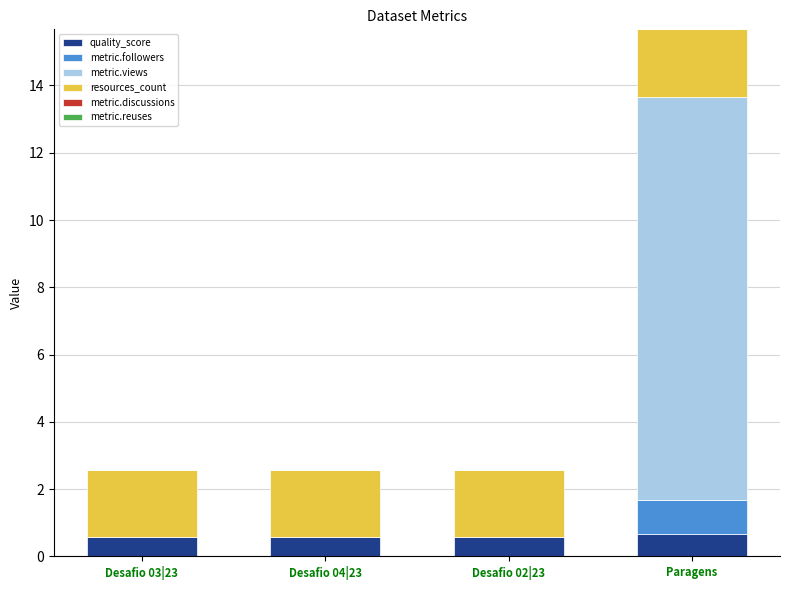

What is the sum of the quality_score values at Paragens and Desafio 03|23?

1.2